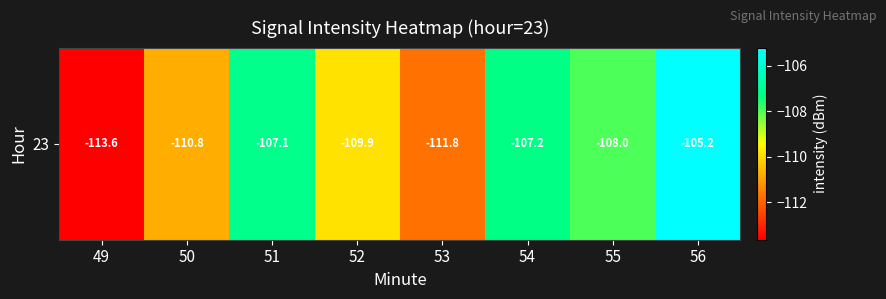

What is the sum of the values at 49 and 55?

-221.6